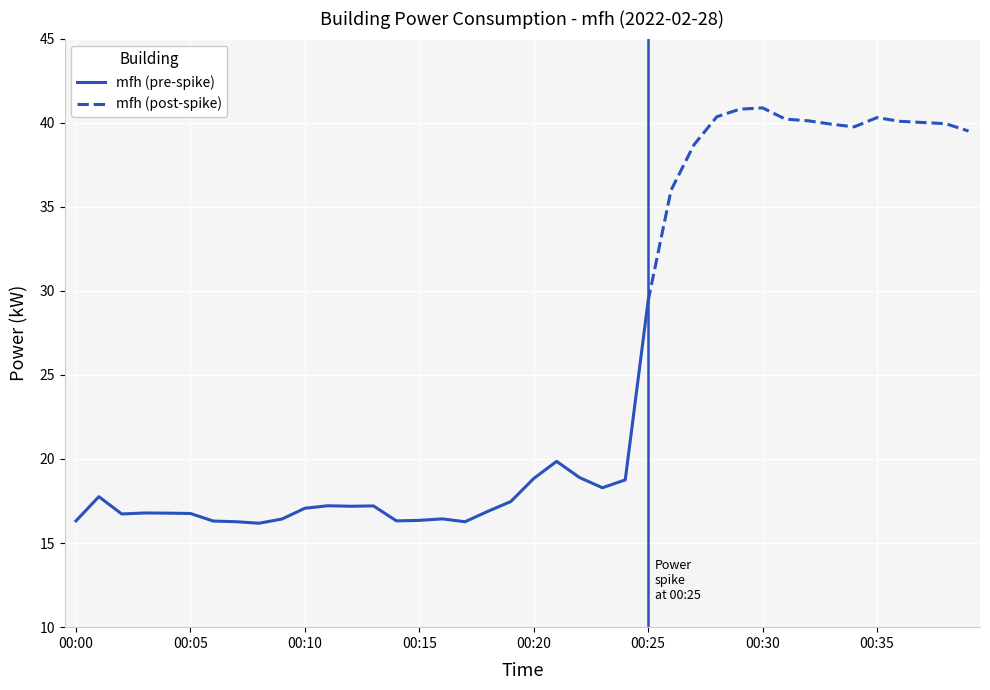

At which category does the data reach its first local valley?

00:02